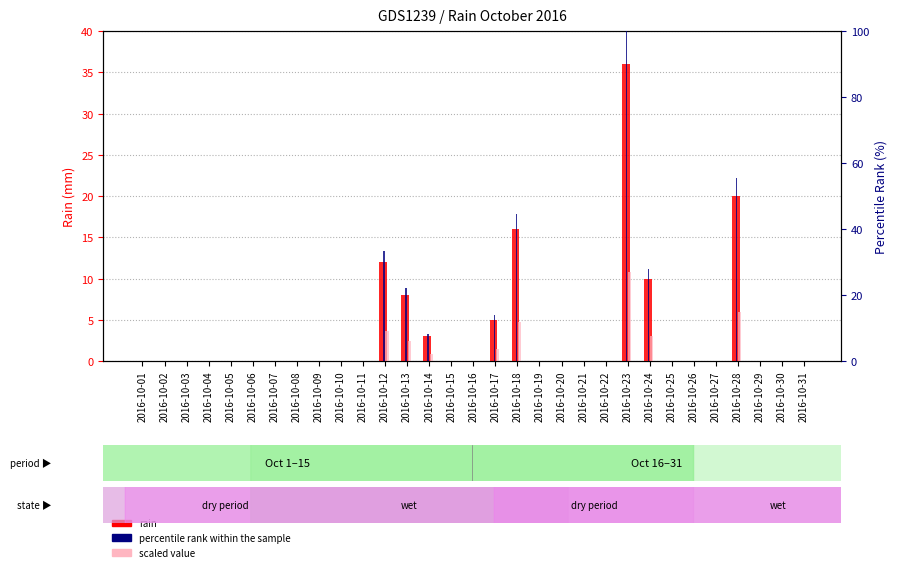

What is the difference between the second highest and minimum values in the rain (mm) series?

20.0